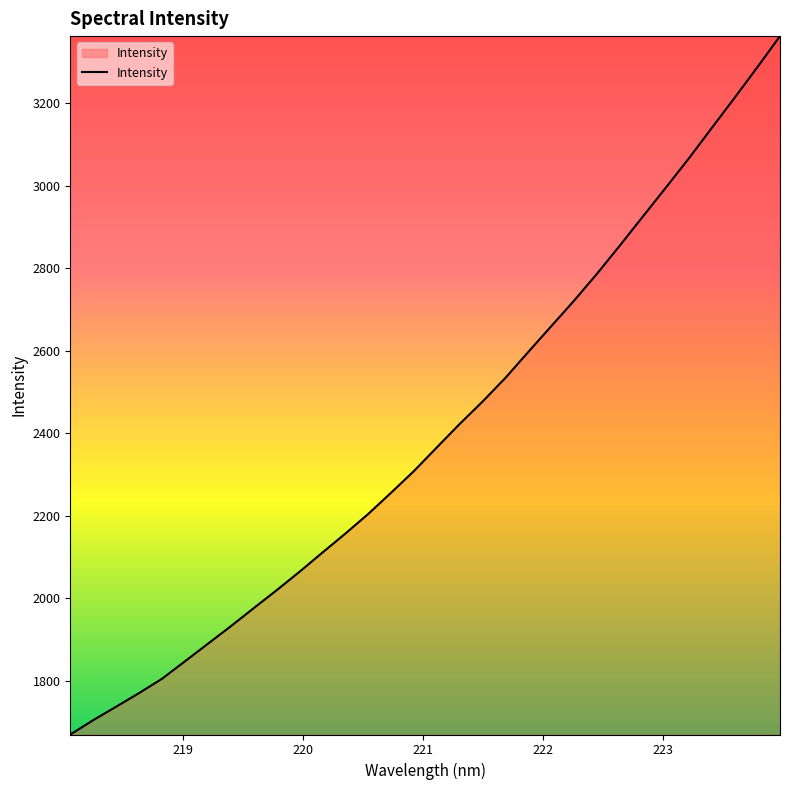

What is the minimum value shown in the chart?

1669.1